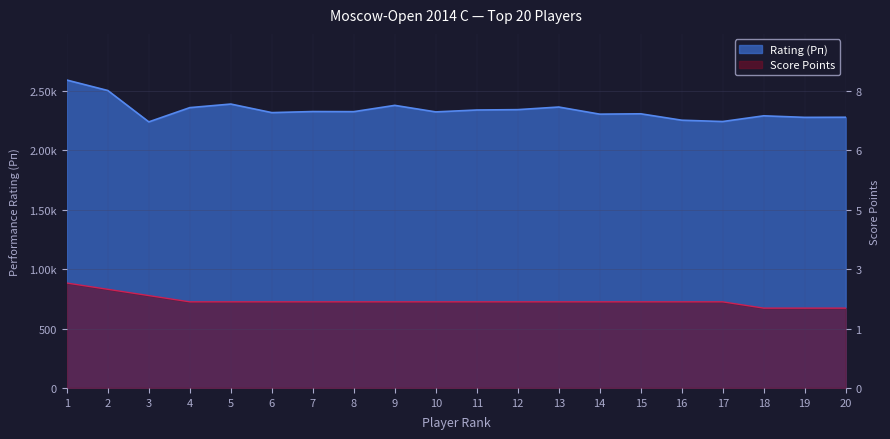

Reading left to right, extract all data points from this chart.

Rating (Рп): 2592.0	2504.0	2240.0	2360.0	2390.0	2318.0	2327.0	2326.0	2379.0	2324.0	2340.0	2343.0	2365.0	2305.0	2308.0	2254.0	2243.0	2291.0	2278.0	2279.0
Points (Очки): 883.2	830.4	777.6	724.8	724.8	724.8	724.8	724.8	724.8	724.8	724.8	724.8	724.8	724.8	724.8	724.8	724.8	672.0	672.0	672.0